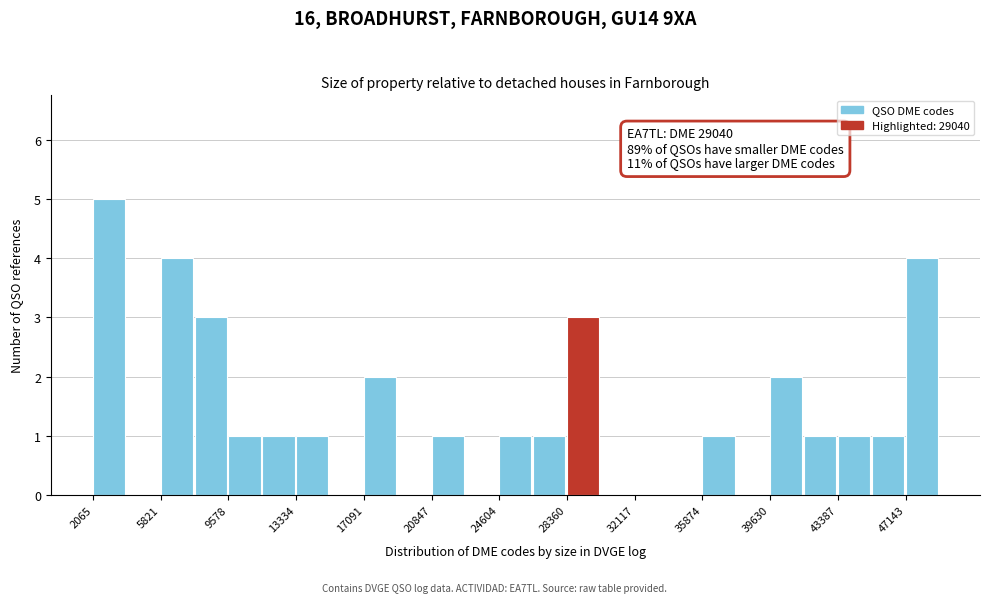

Around what value on the x-axis is the tallest bar? Give the approximate position of its centre, as read against the axis.

3000